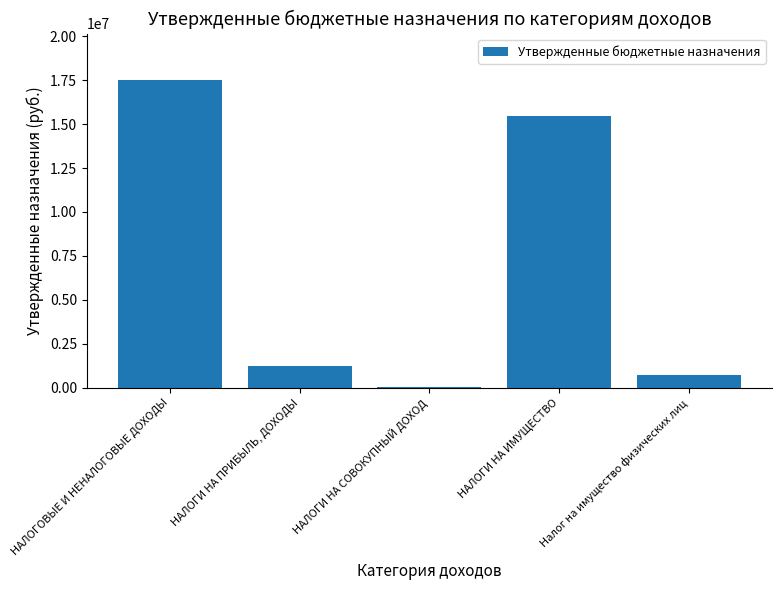

Is it true that the value at Налог на имущество физических лиц is 750600?

True